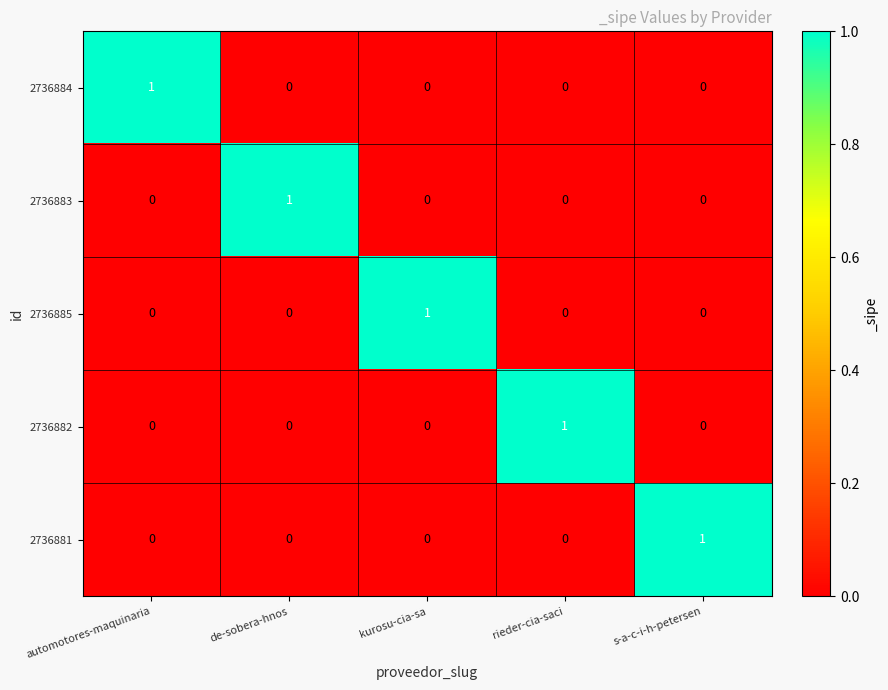

Is it true that 2736882 equals -1 at de-sobera-hnos?

False